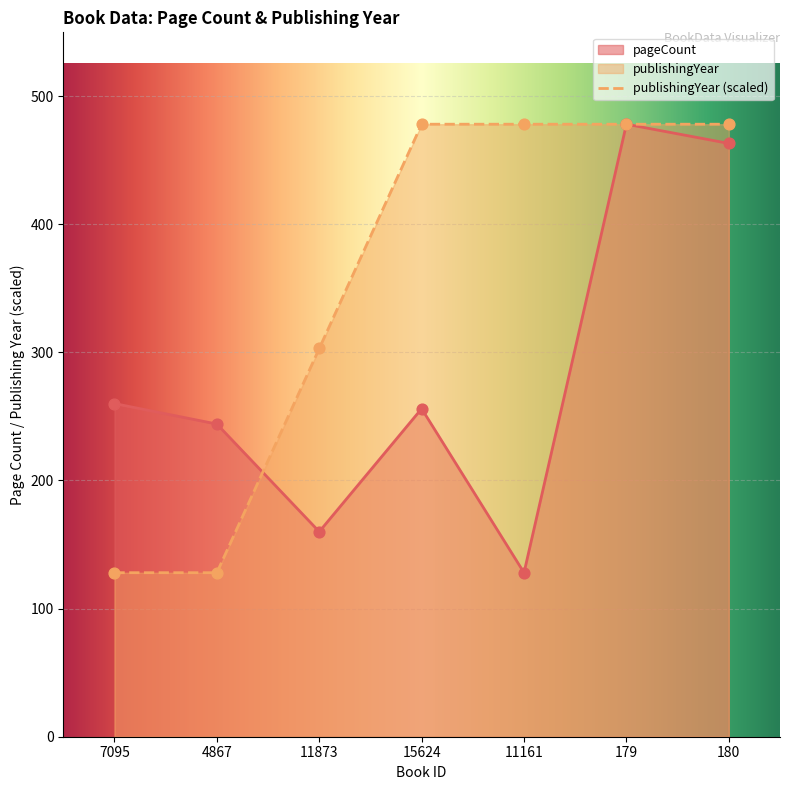

What is the total value across all series at 4867?

372.0